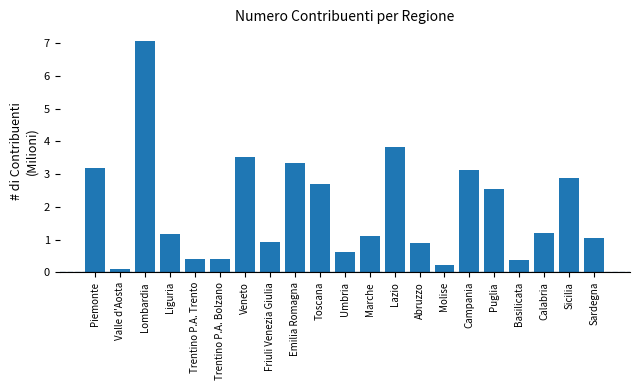

Reading right to left, list all the values displayed in this chart.

1.1	2.9	1.2	0.4	2.5	3.1	0.2	0.9	3.8	1.1	0.6	2.7	3.3	0.9	3.5	0.4	0.4	1.2	7.1	0.1	3.2